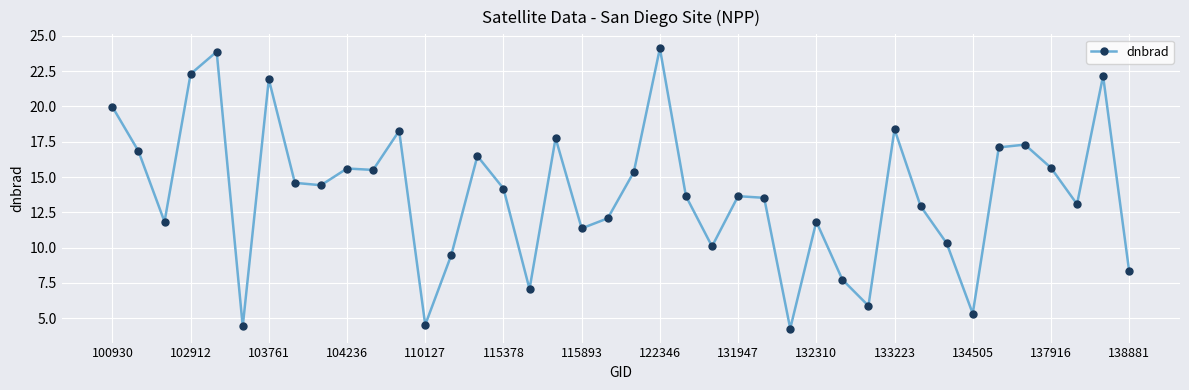

What is the difference between the maximum and minimum values?

19.8